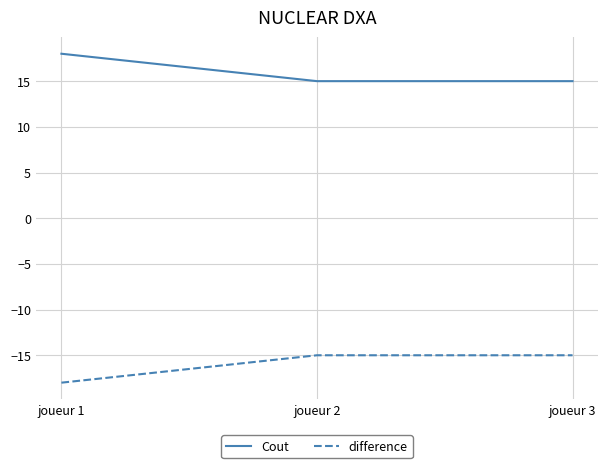

How many categories are shown in the chart?

3